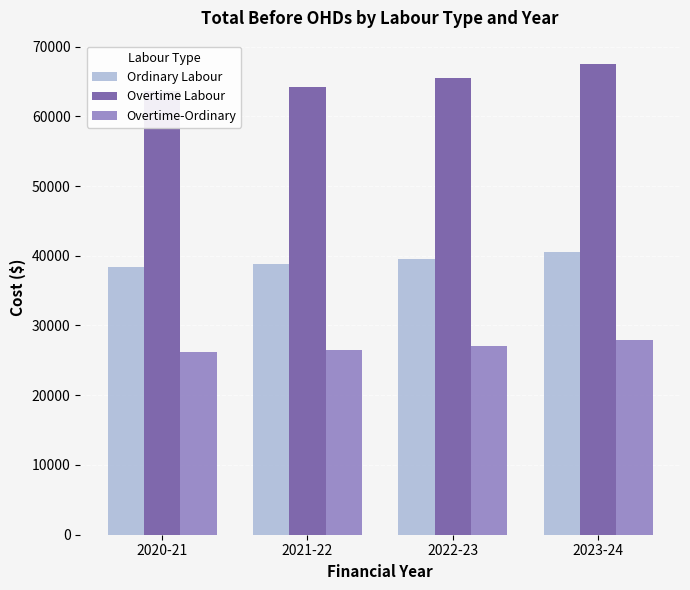

At which label does Ordinary Labour reach its peak?

2023-24